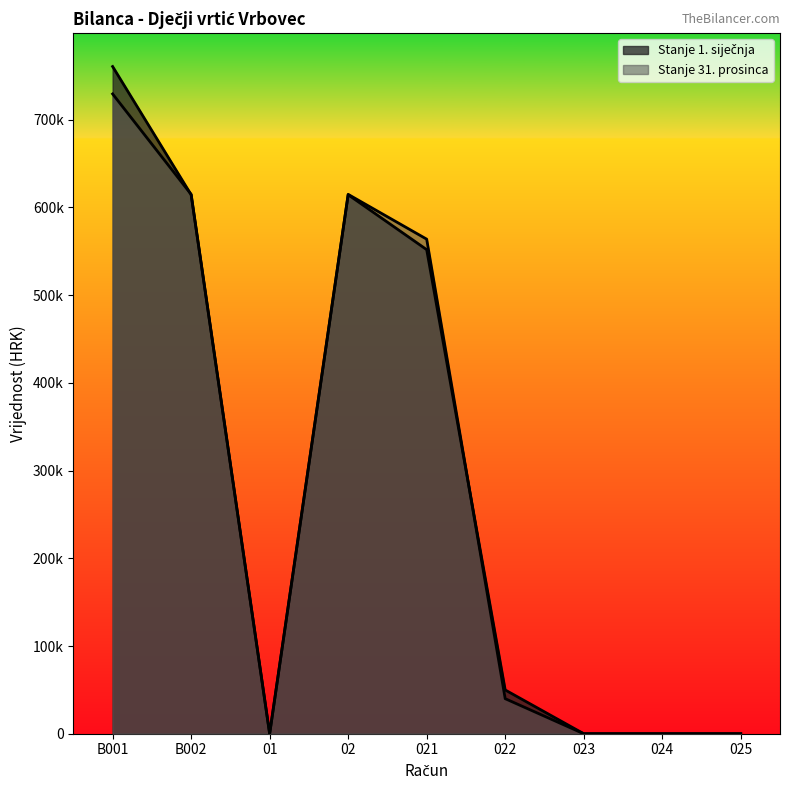

Is it true that Stanje 31. prosinca equals 614871.3 at B002?

True